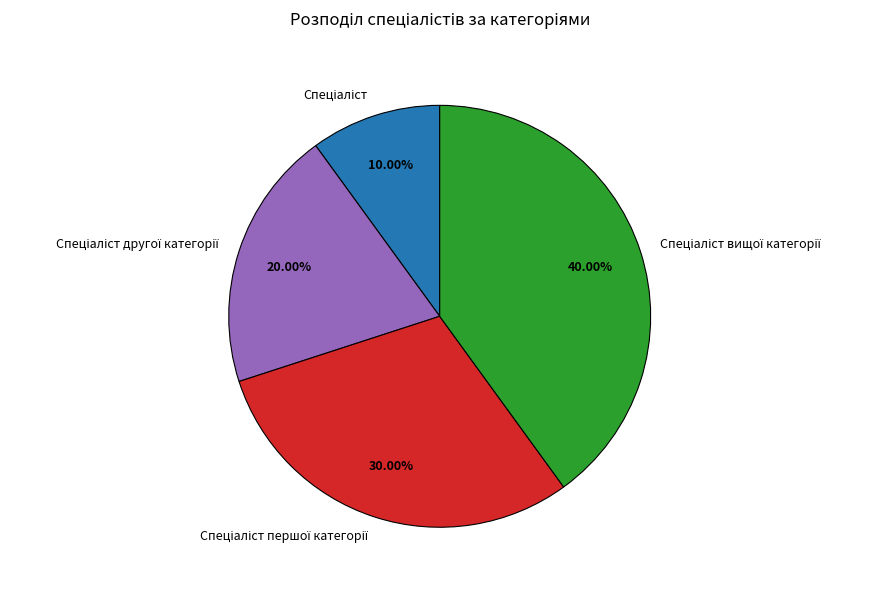

Is there any slice that represents more than half of the pie?

No